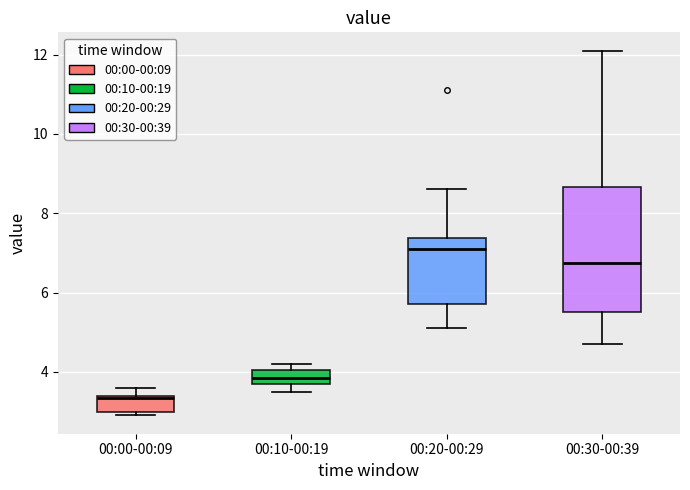

Comparing the boxes themselves (not the whiskers), which one is the tallest?

00:30-00:39